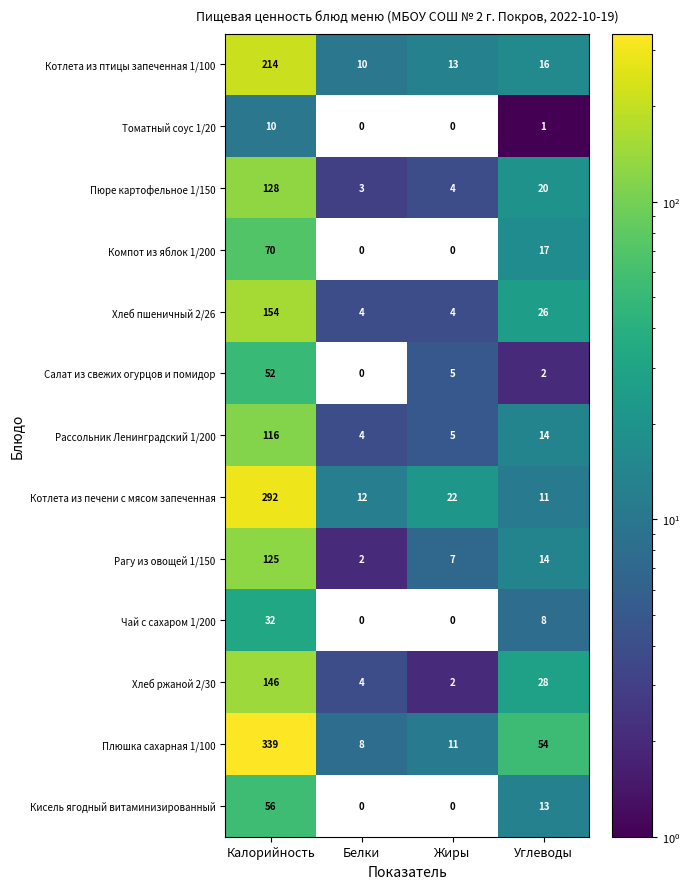

Where is Плюшка сахарная 1/100 nearest to the value 173?

Углеводы